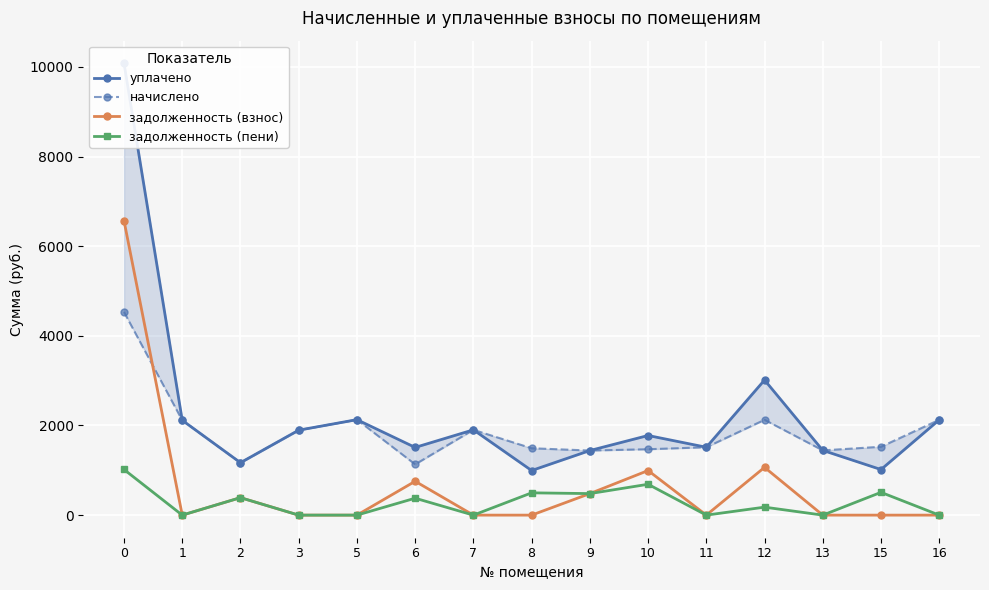

Is it true that задолженность (взнос) equals 3385.2 at 5?

False